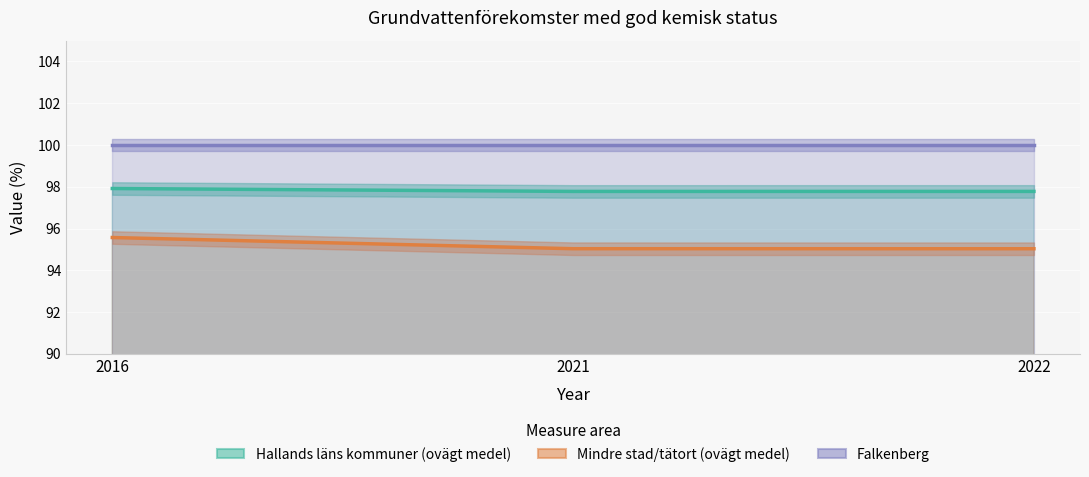

Reading right to left, list all the values displayed in this chart.

Hallands läns kommuner (ovägt medel): 2022=97.8	2021=97.8	2016=97.9
Mindre stad/tätort (ovägt medel): 2022=95.0	2021=95.0	2016=95.6